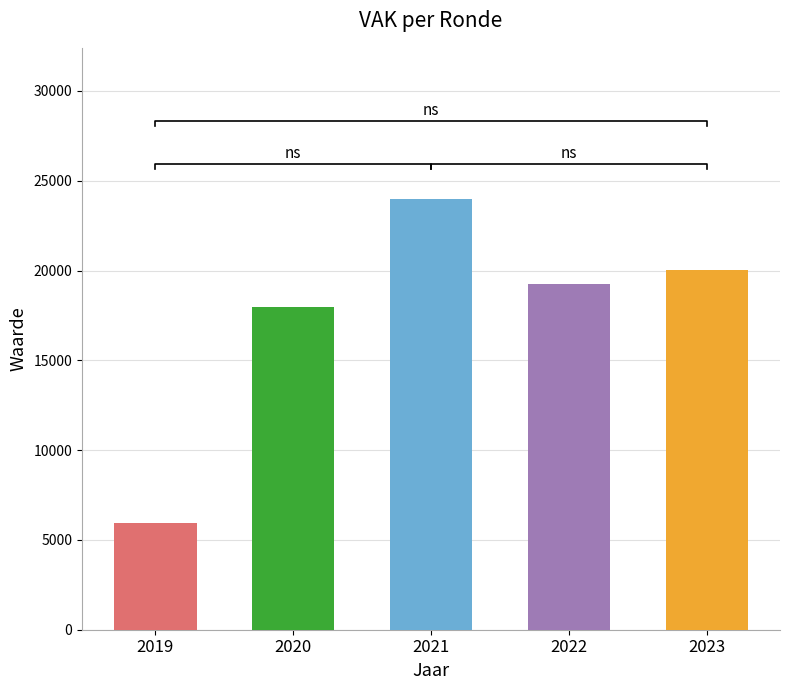

What is the value of the 1st bar from the left?

5956